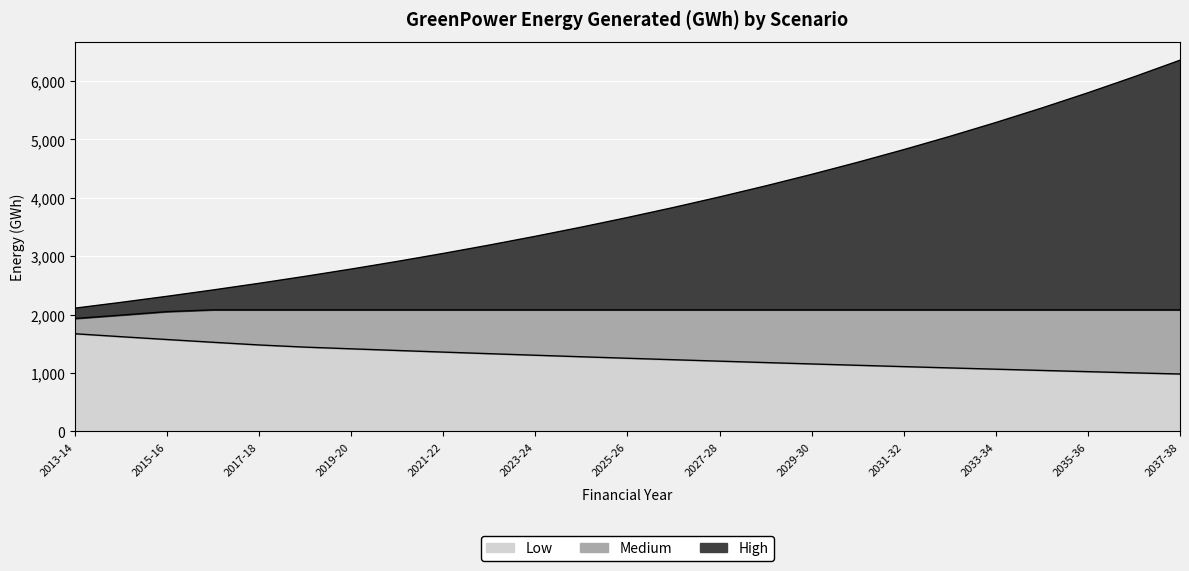

Count the number of categories in the chart.

25